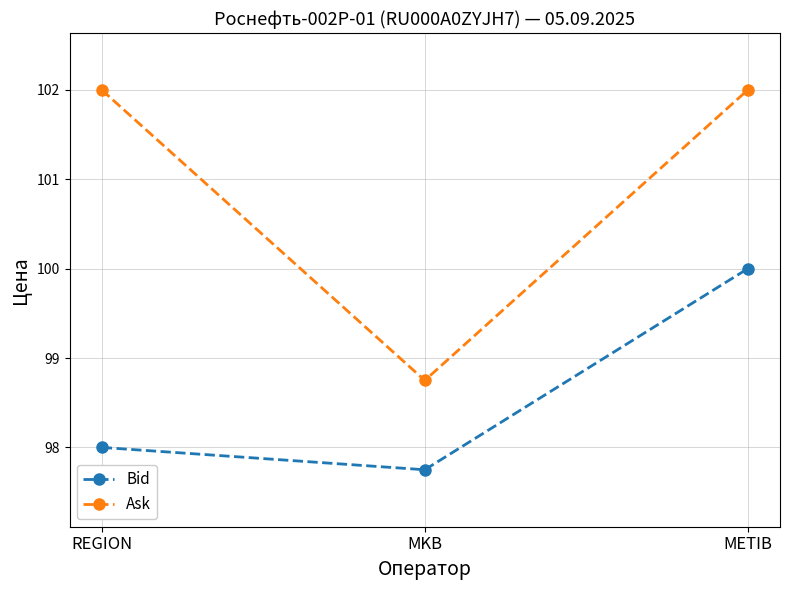

True or false: Ask has a value of 152.9 at REGION.

False